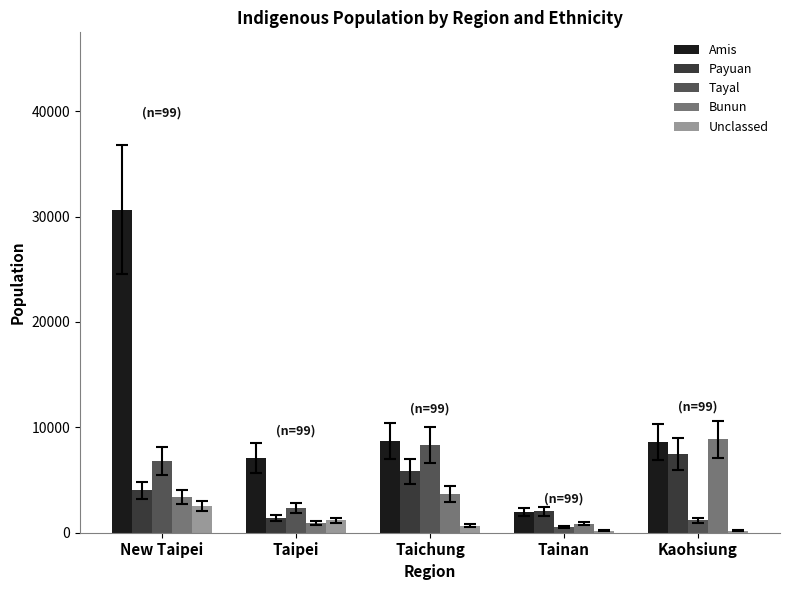

List the series in order of their peak value, highest first.

Amis, Bunun, Tayal, Payuan, Unclassed